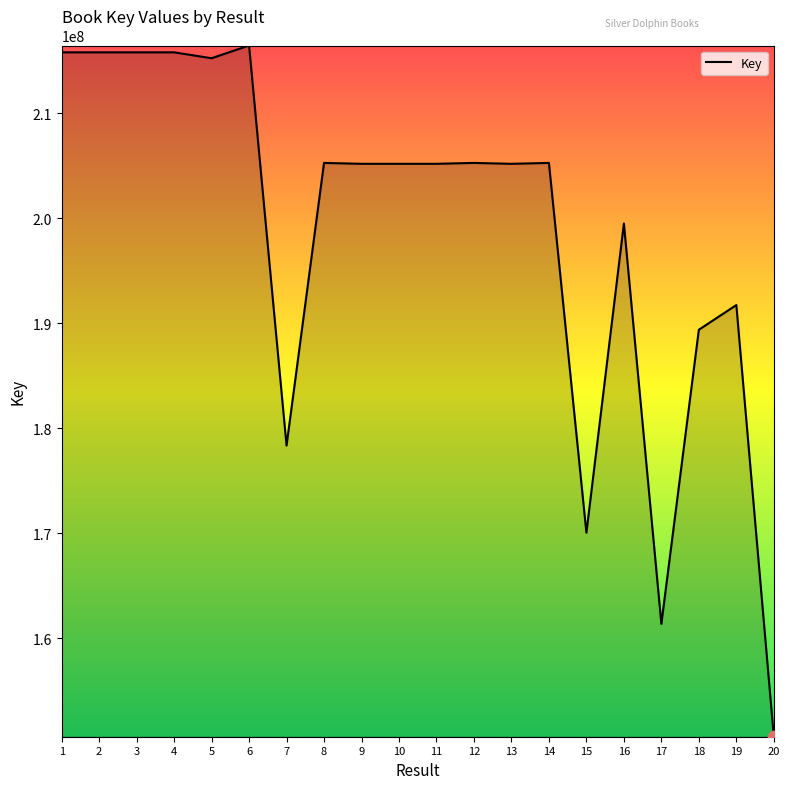

Between 17 and 20, which is larger?

17